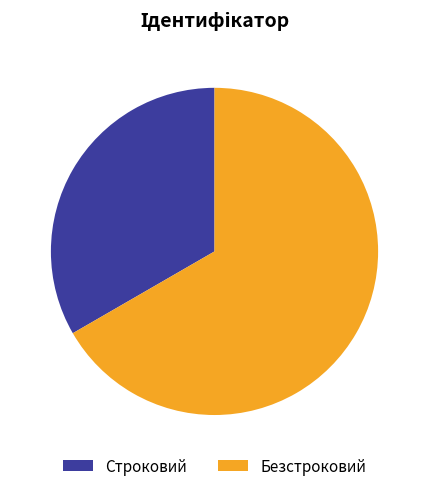

Combined, do Строковий and Безстроковий account for over 50%?

Yes